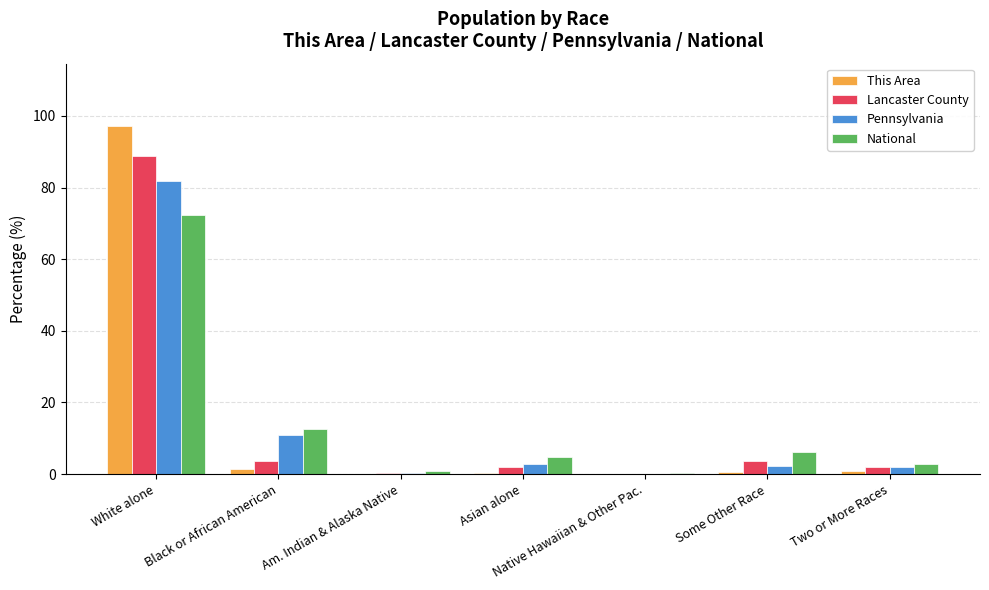

How many values in the National series exceed 4?

4